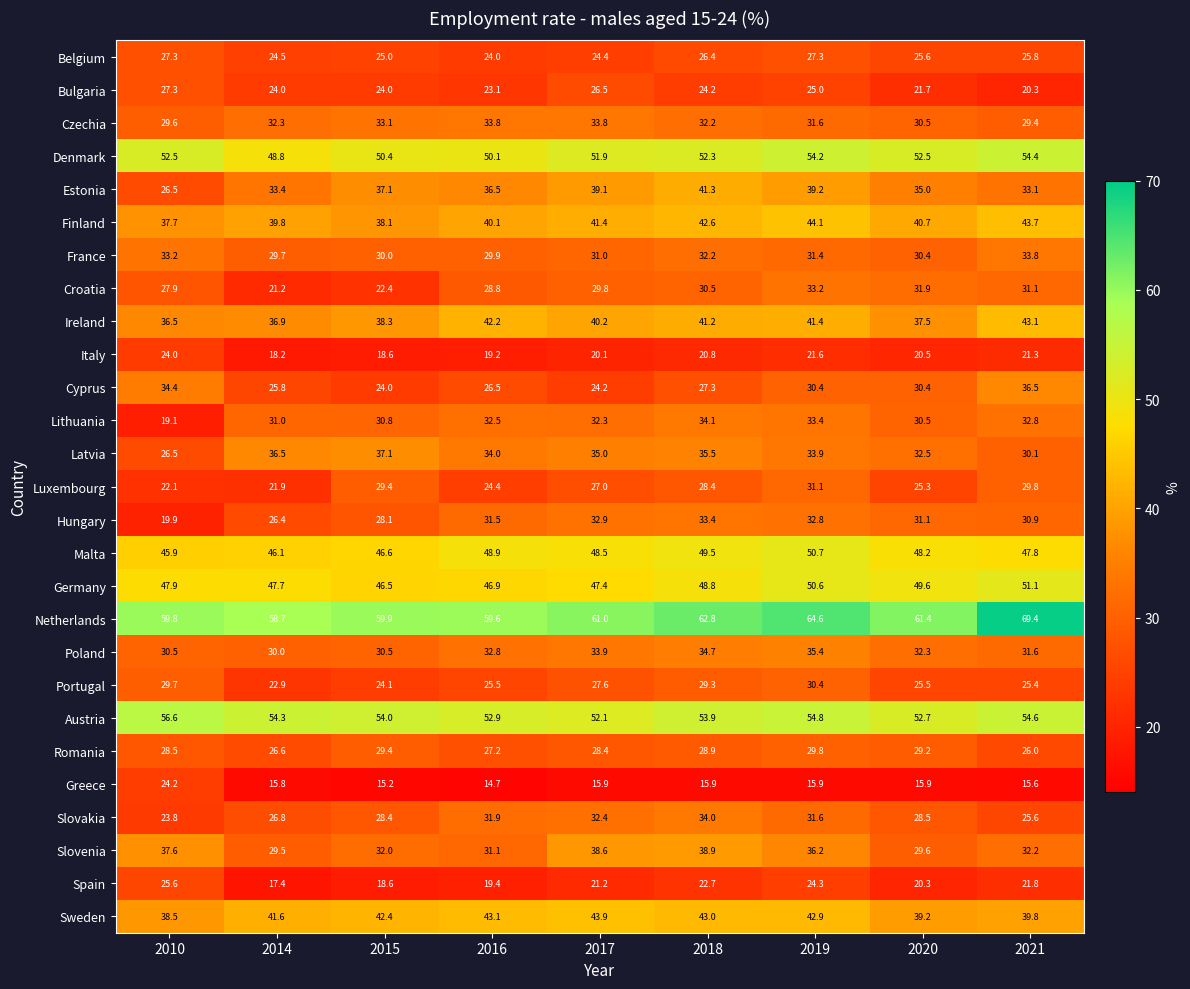

Where is Slovakia nearest to the value 28?

2015